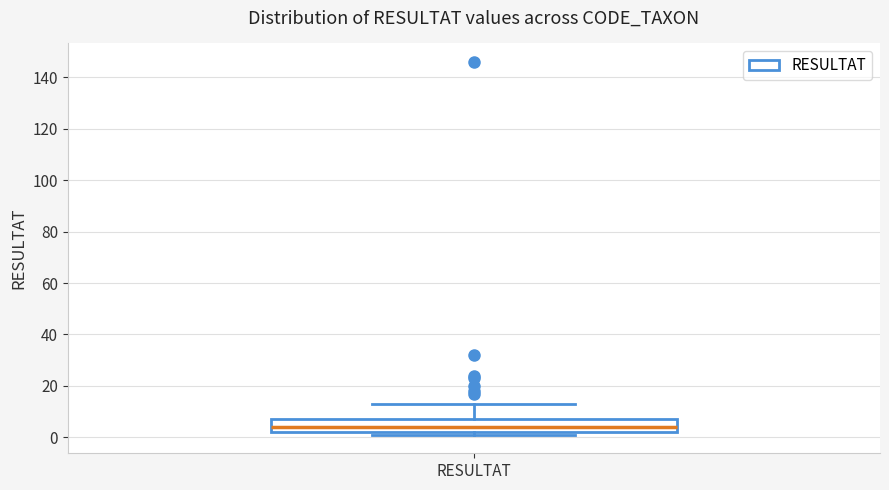

Read this box plot against the y-axis: the position of the median line, the range covered by the box, and the ends of both whiskers. The values are not printed on the chart, so give them approximately, as read against the axis.

median 4, box 2 to 8, whiskers 2 (just below the box's lower edge) to 14